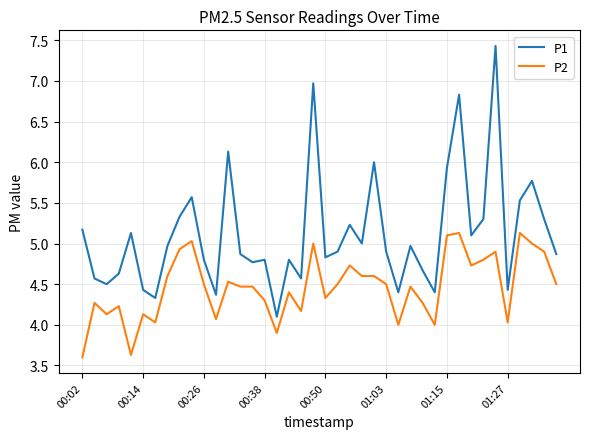

Which series has the largest total across all categories?

P1